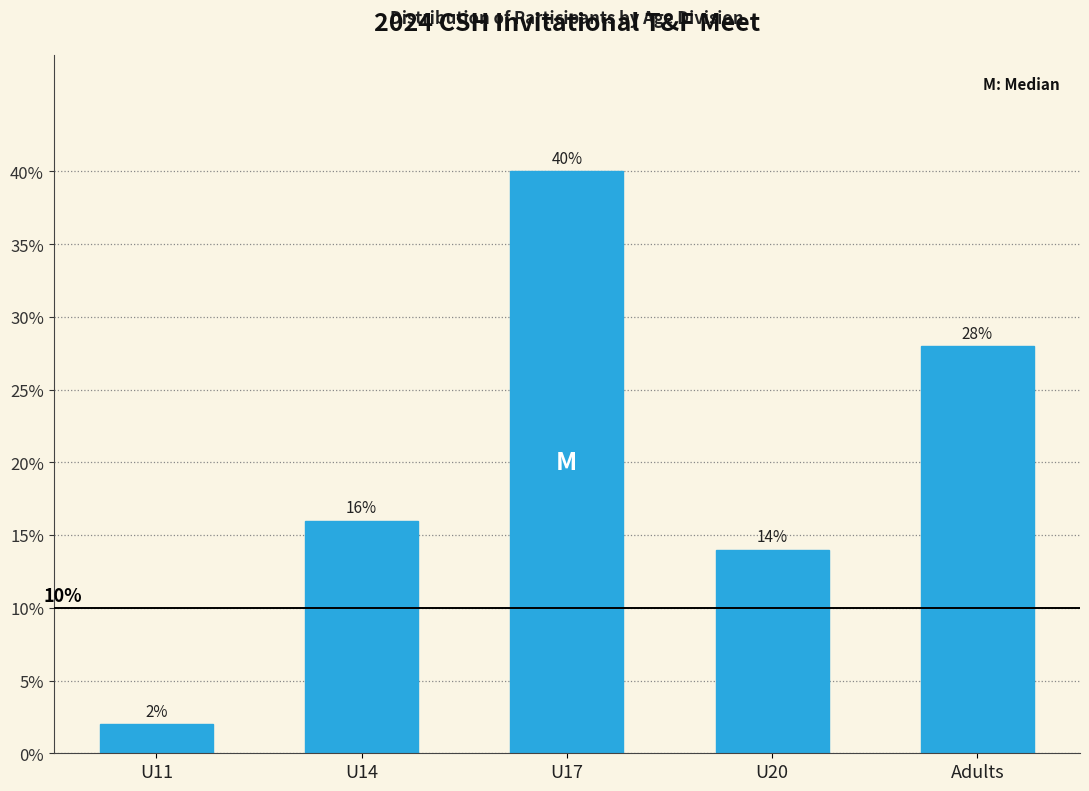

Reading right to left, extract all data points from this chart.

Adults=28.0	U20=14.0	U17=40.0	U14=16.0	U11=2.0